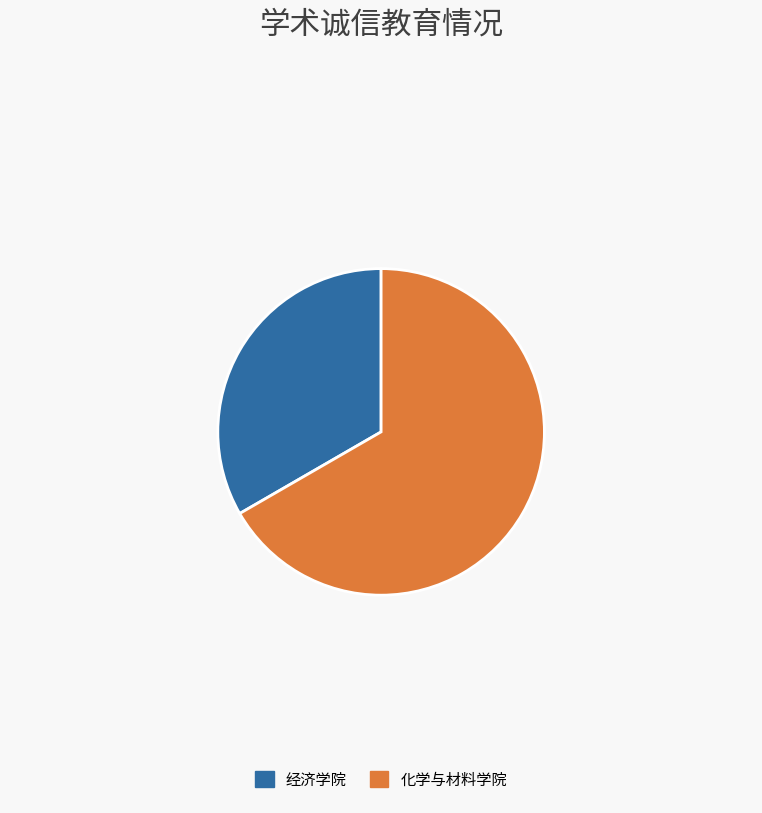

Do 经济学院 and 化学与材料学院 together represent more than half of the pie?

Yes